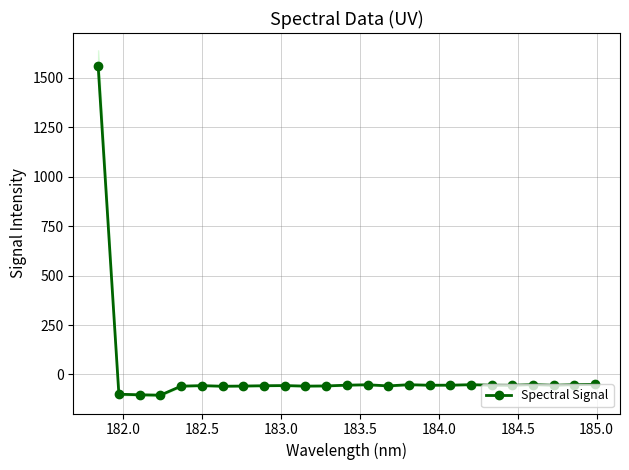

Is this an area chart (filled region under the line)?

No